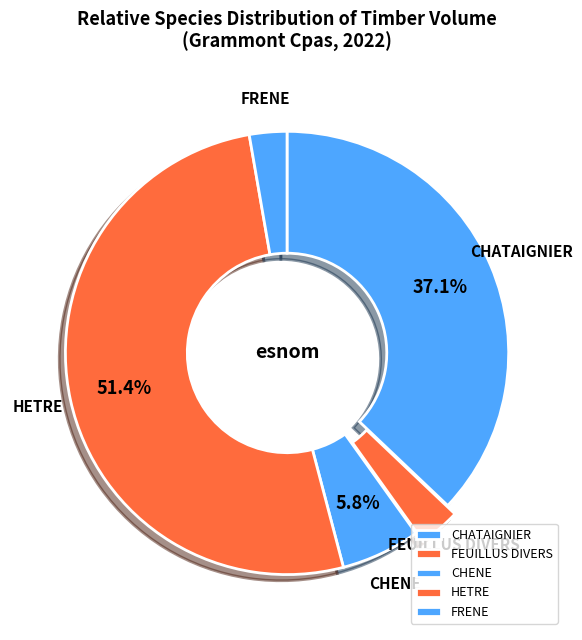

Is the sum of CHATAIGNIER and FEUILLUS DIVERS greater than half?

No